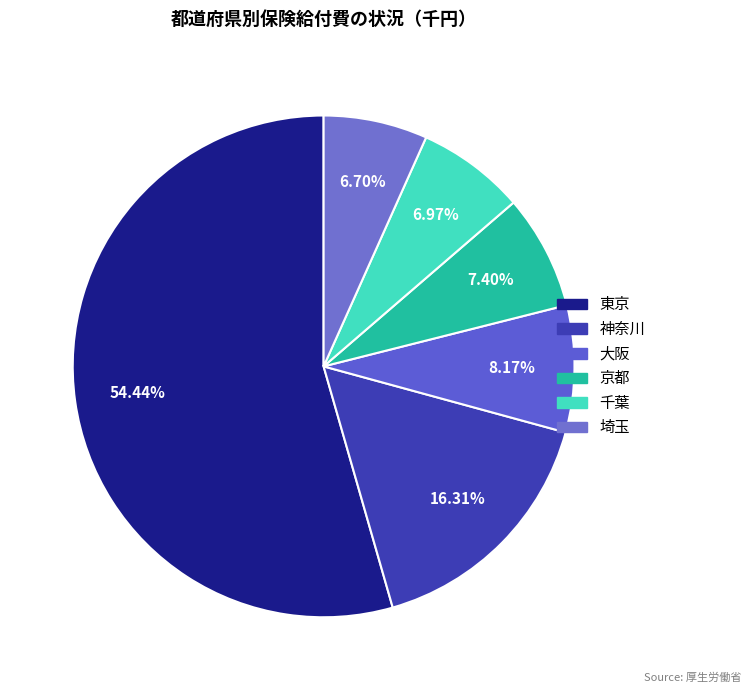

What is the change in value from 東京 to 大阪?

-50700.1